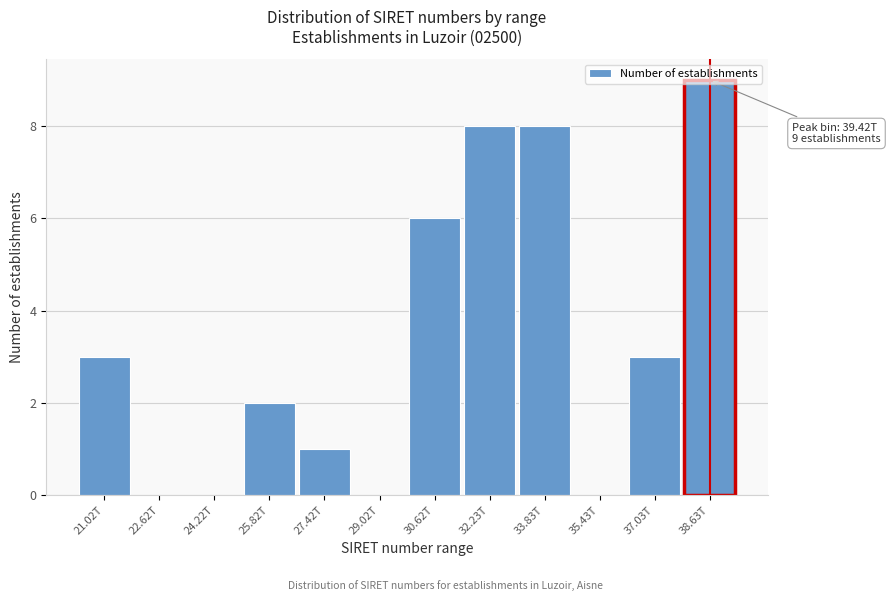

What is the change in value from 22.62T to 30.62T?

+6